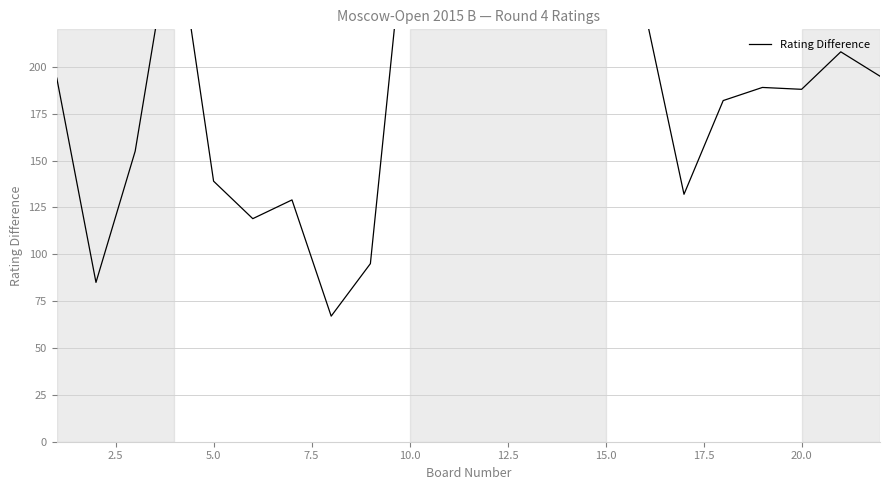

What is the value of the 12th point from the left?

293